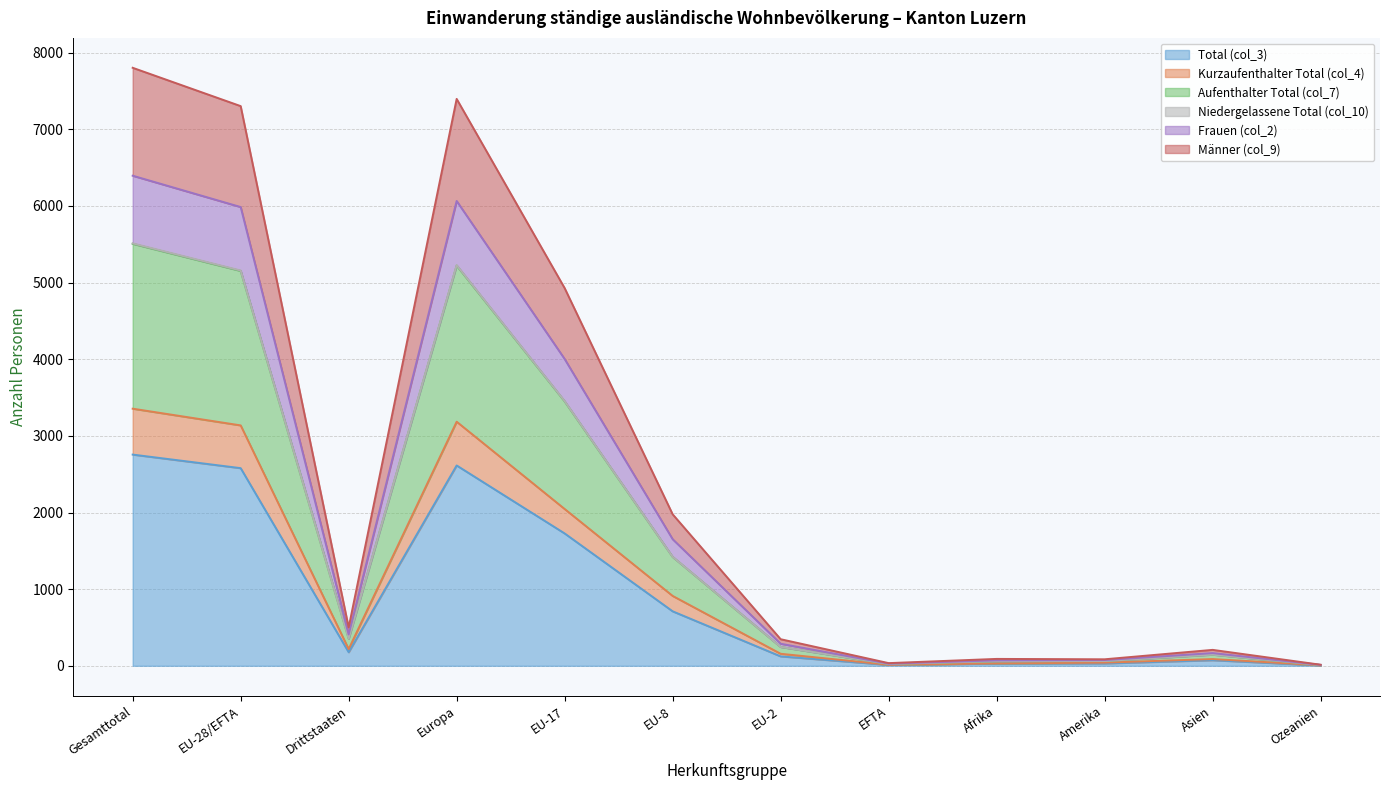

Is it true that Total (col_3) equals 177 at Drittstaaten?

True